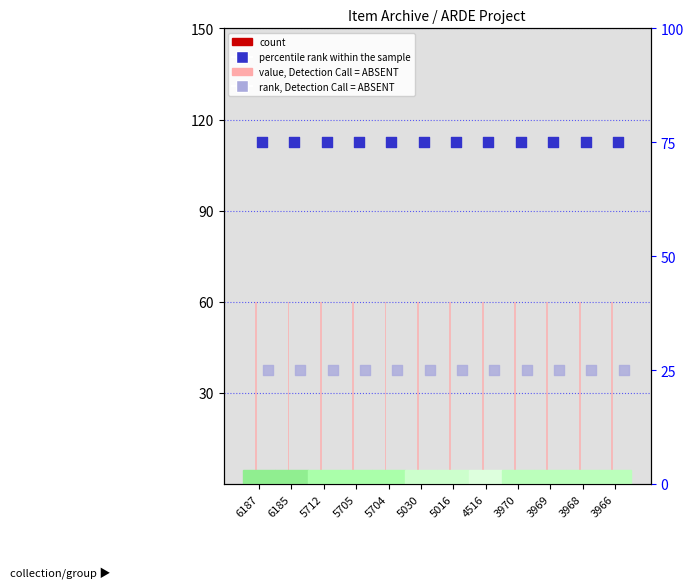

Which series has the widest spread of Y values?

count